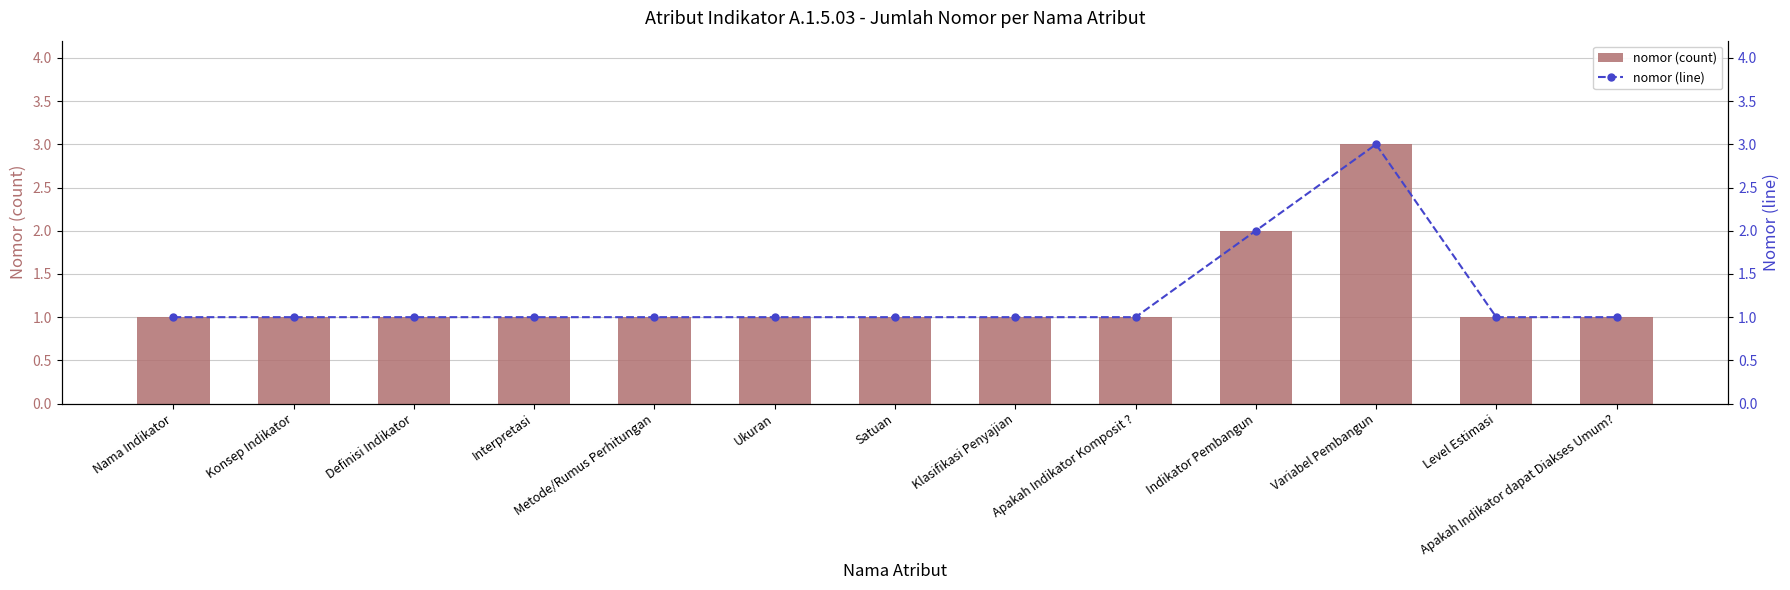

How many values in the nomor (count) series exceed 1?

2